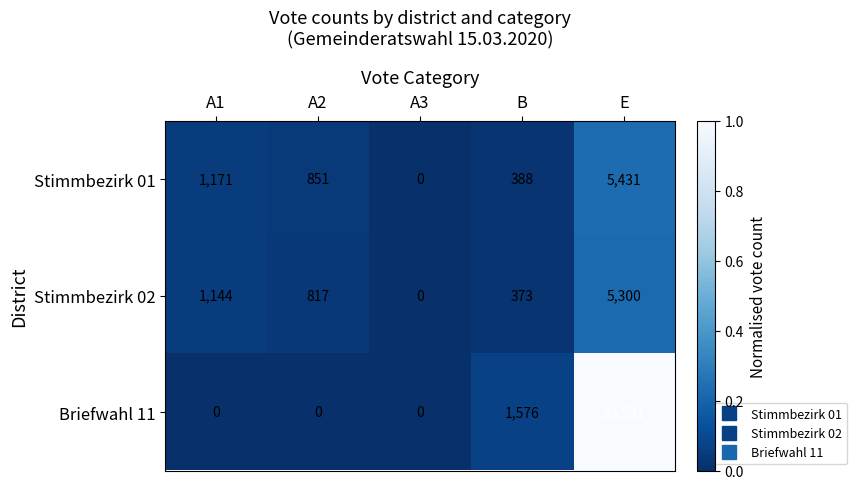

Reading right to left, transcribe all the data shown in this chart.

Stimmbezirk 01: E=5431	B=388	A3=0	A2=851	A1=1171
Stimmbezirk 02: E=5300	B=373	A3=0	A2=817	A1=1144
Briefwahl 11: E=23531	B=1576	A3=0	A2=0	A1=0